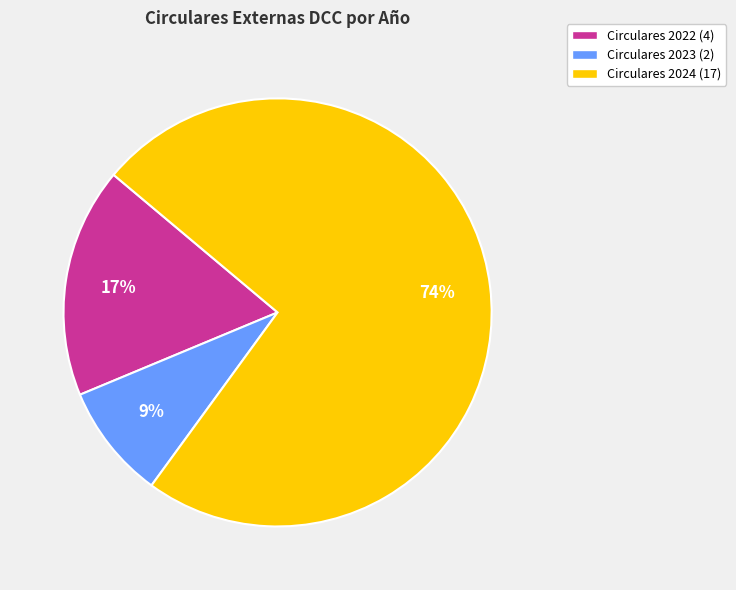

Which slice represents more than half of the pie?

Circulares 2024 (17)